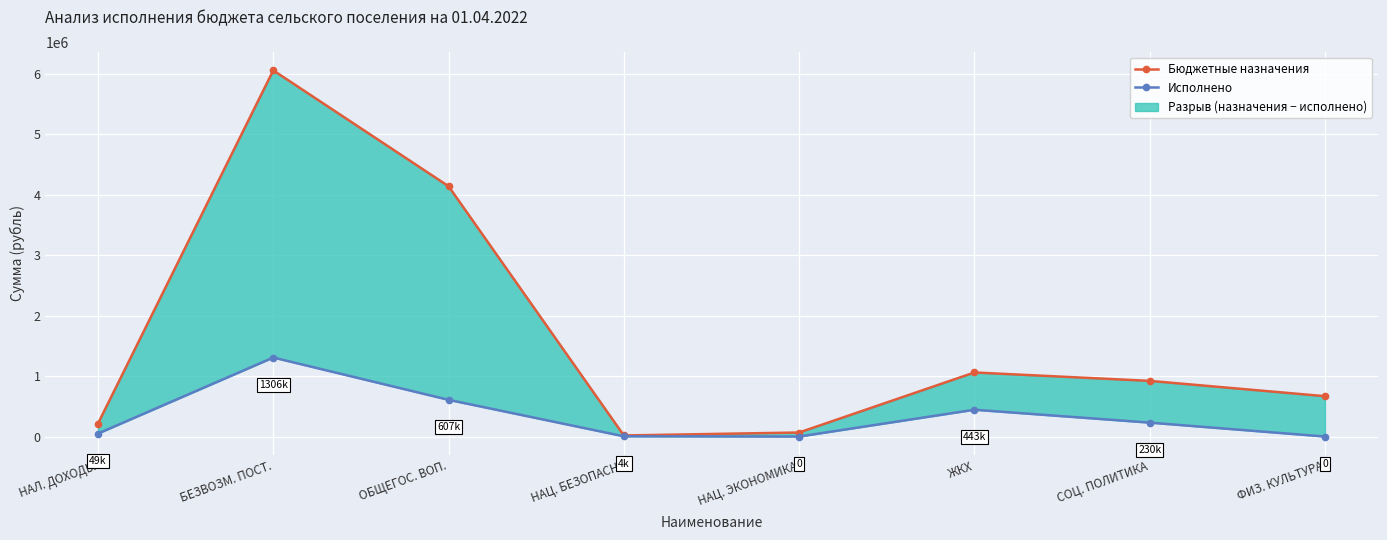

In Бюджетные назначения, how many points are higher than both neighbors (excluding endpoints)?

2